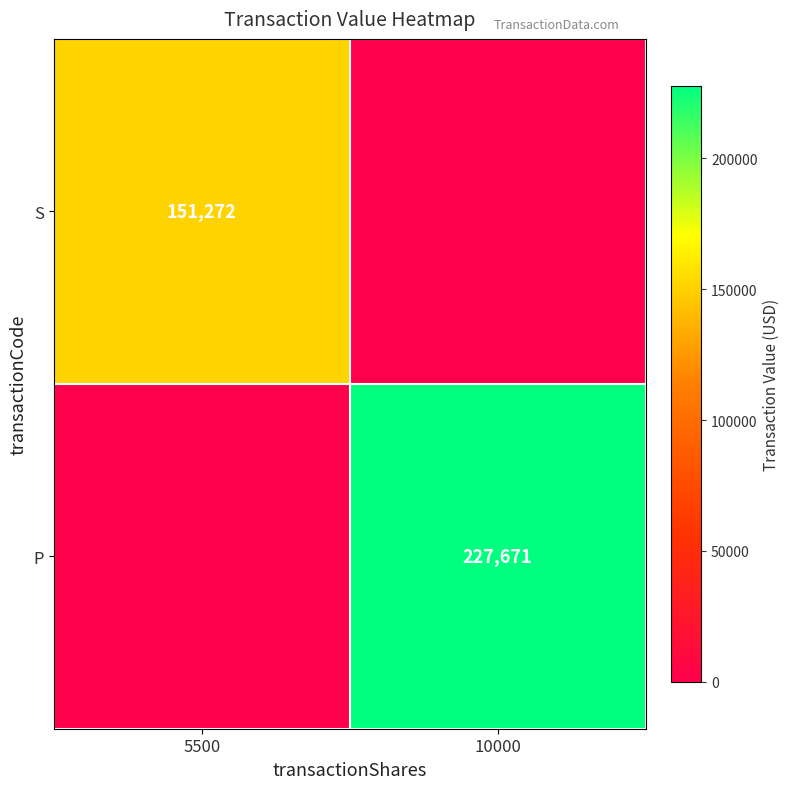

What is the difference between the highest and lowest values at 5500?

151272